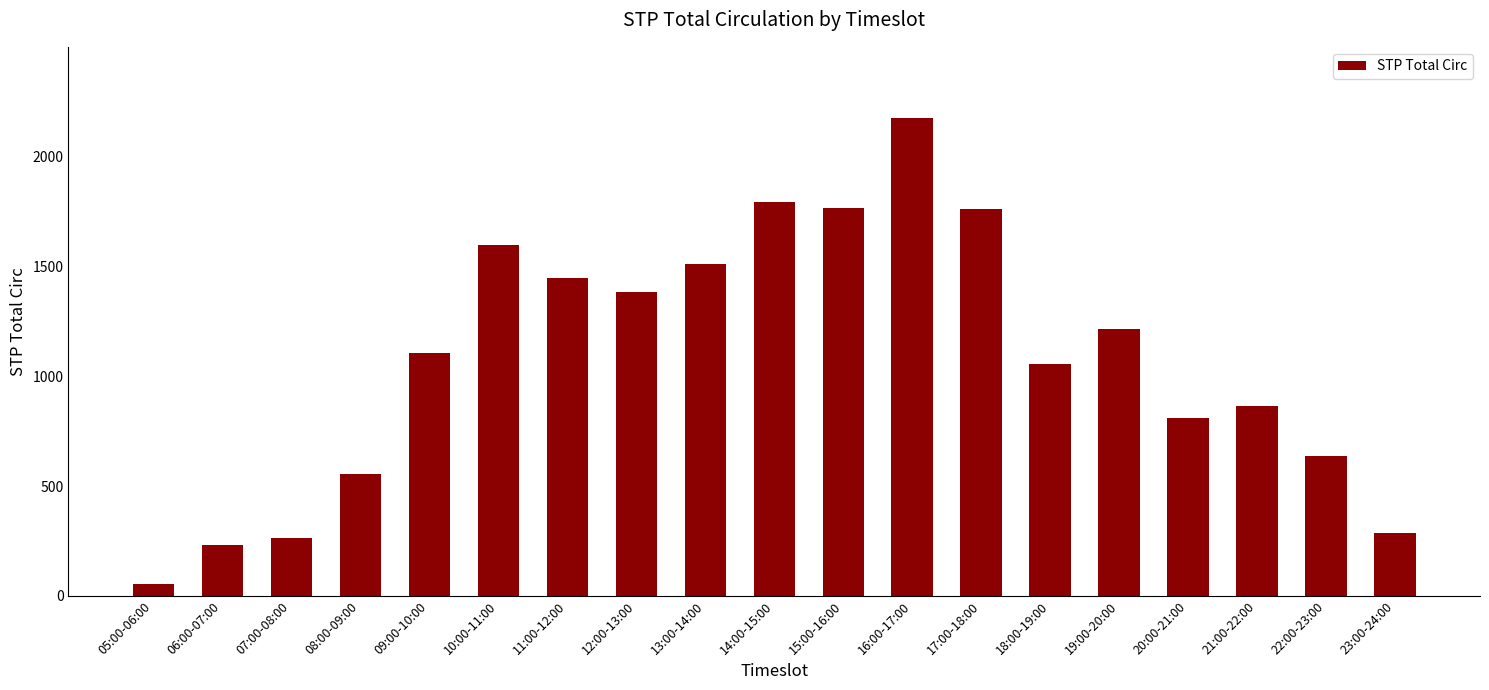

What is the difference between the values at 18:00-19:00 and 11:00-12:00?

394